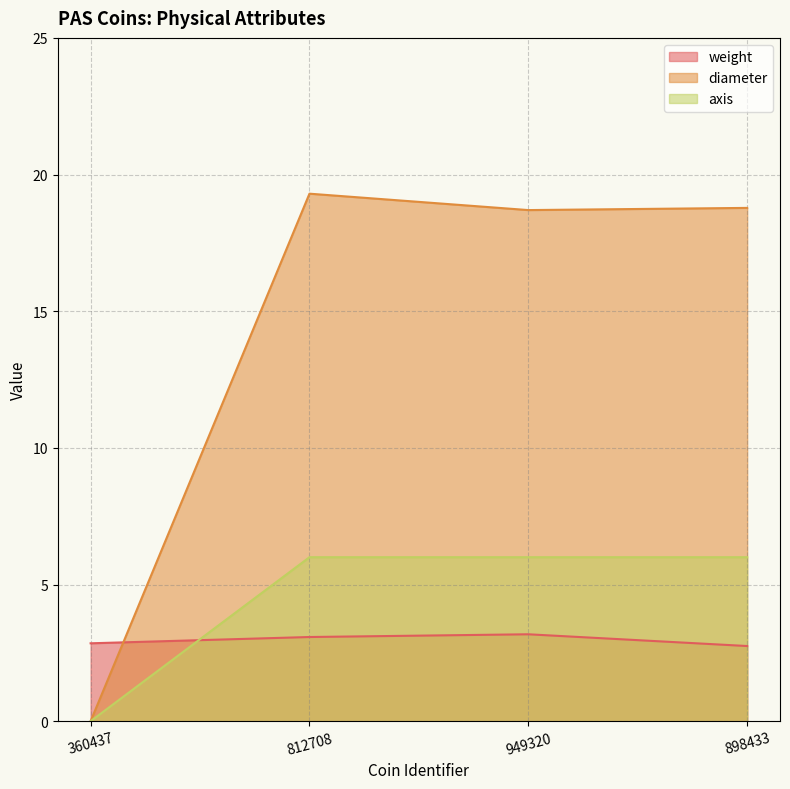

At 898433, list the series in order from largest to smallest.

diameter, axis, weight